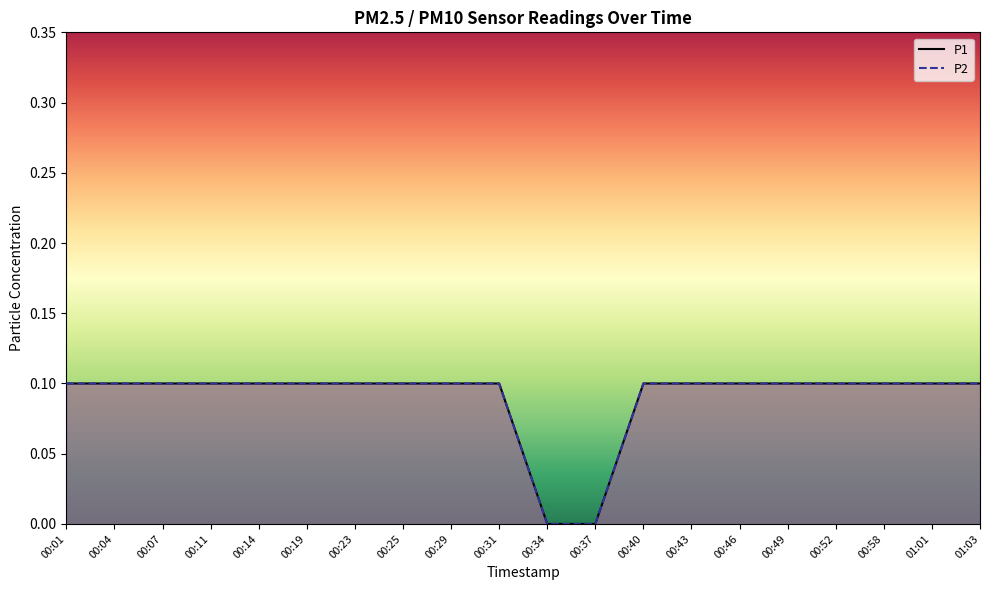

Is it true that P1 equals 0.2 at 00:04?

False